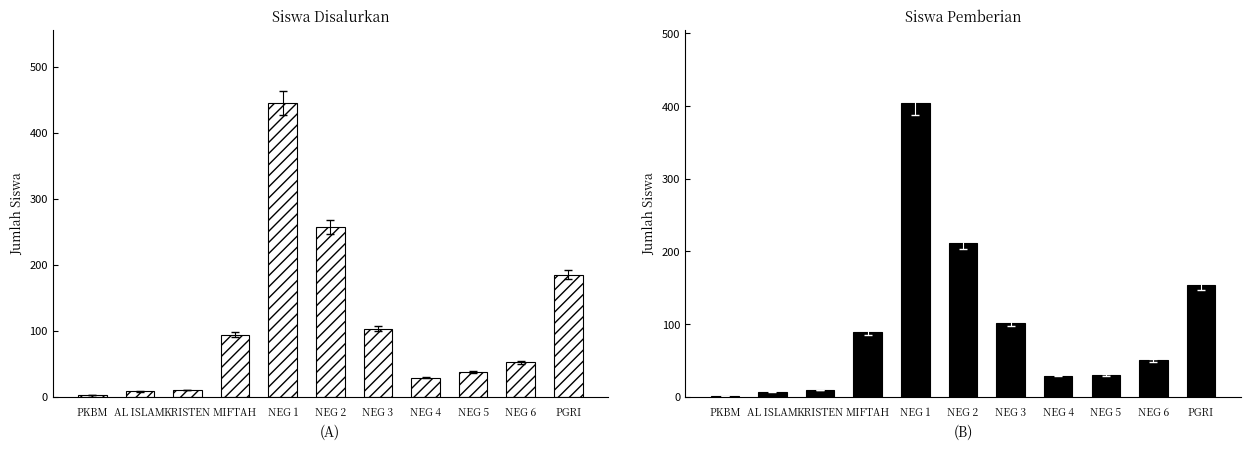

At how many categories does at least one series exceed 180?

3